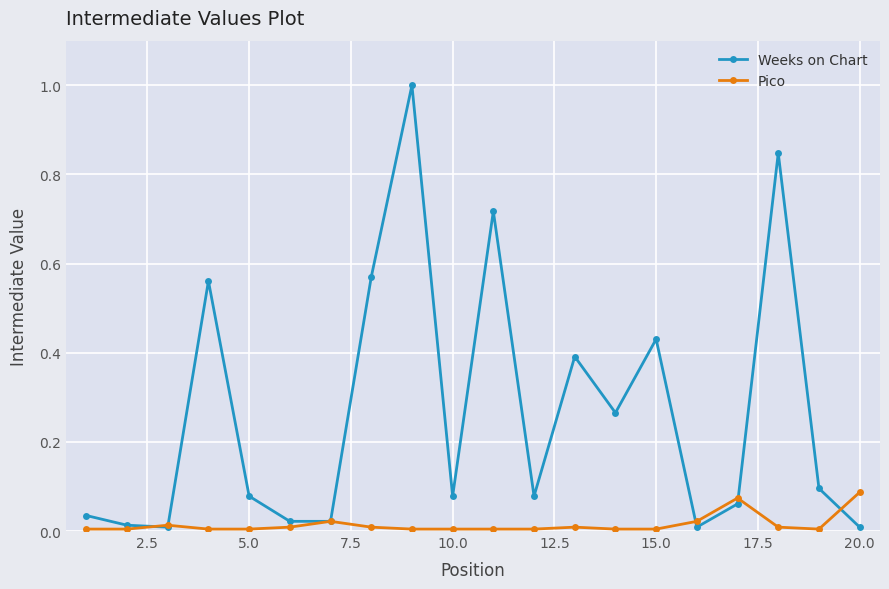

Which series has the widest spread of values?

Weeks on Chart